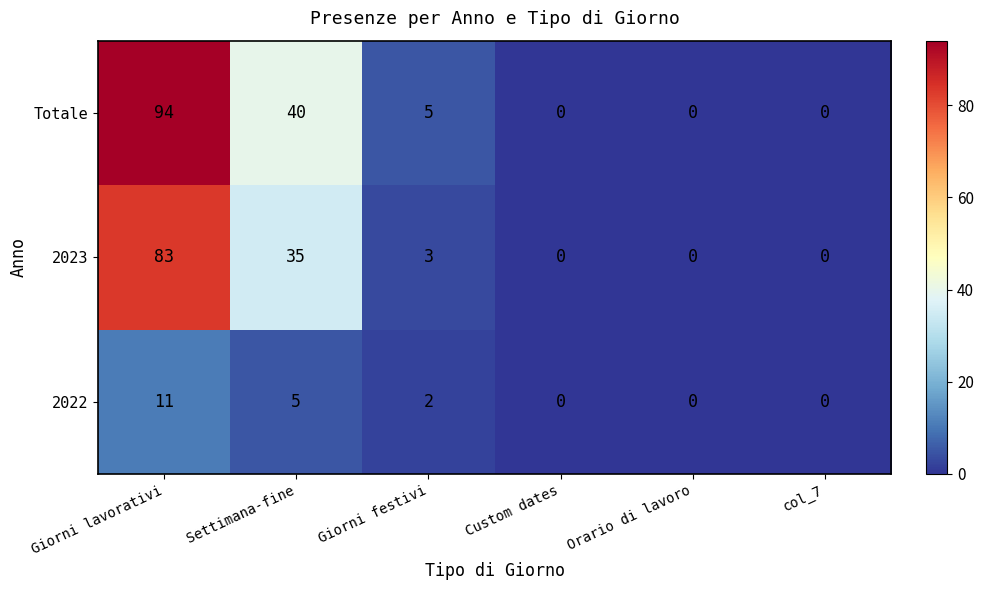

The value of 2023 at Giorni lavorativi is 44. True or false?

False